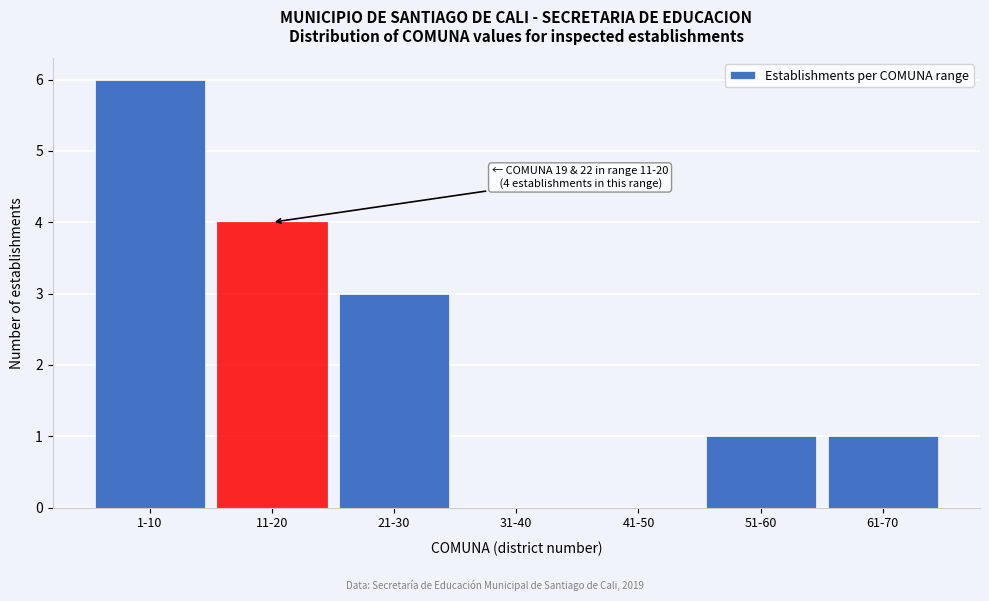

Reading right to left, list all the values displayed in this chart.

61-70=1	51-60=1	41-50=0	31-40=0	21-30=3	11-20=4	1-10=6